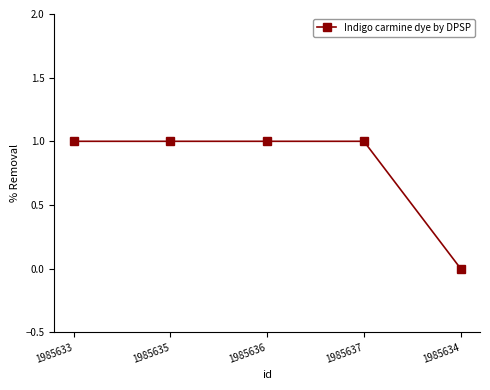

True or false: there are more than 2 points higher than both neighbors.

False